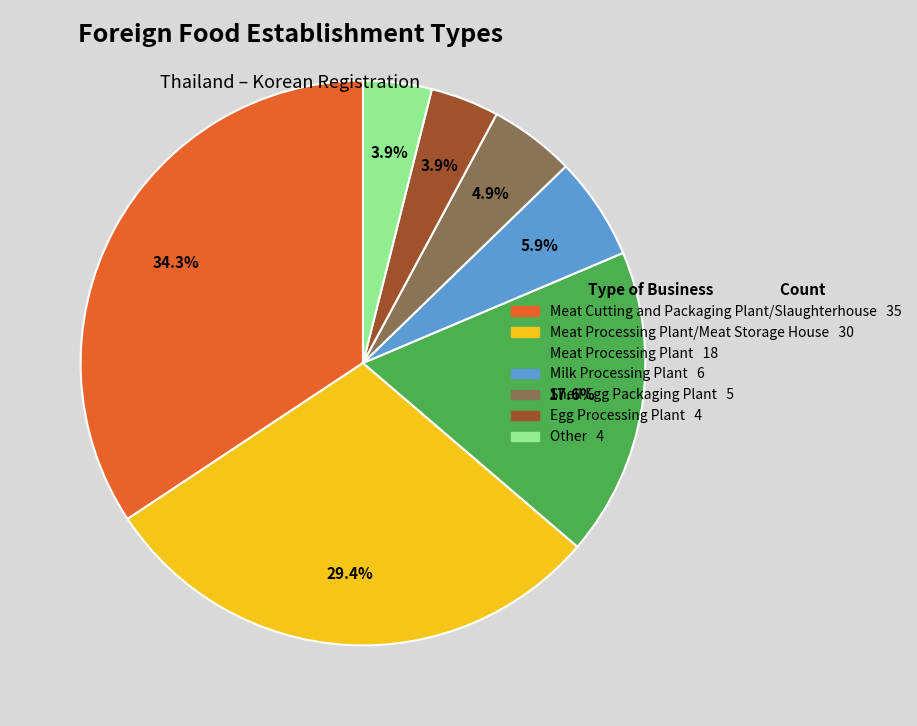

How many segments does this pie chart have?

7